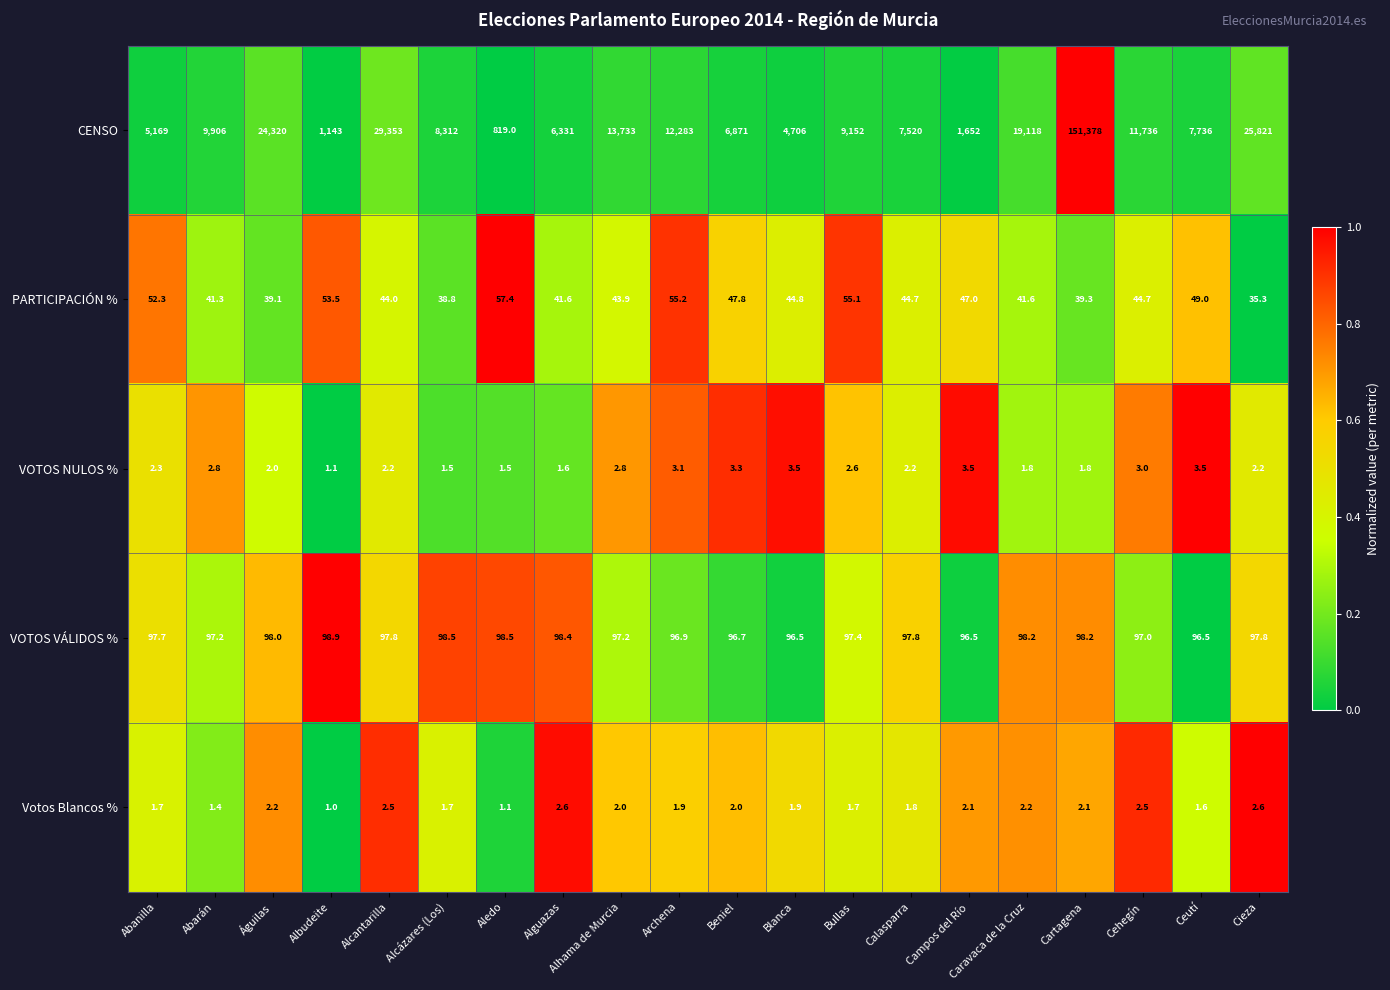

True or false: Votos Blancos % has a value of 1.7 at Abanilla.

True